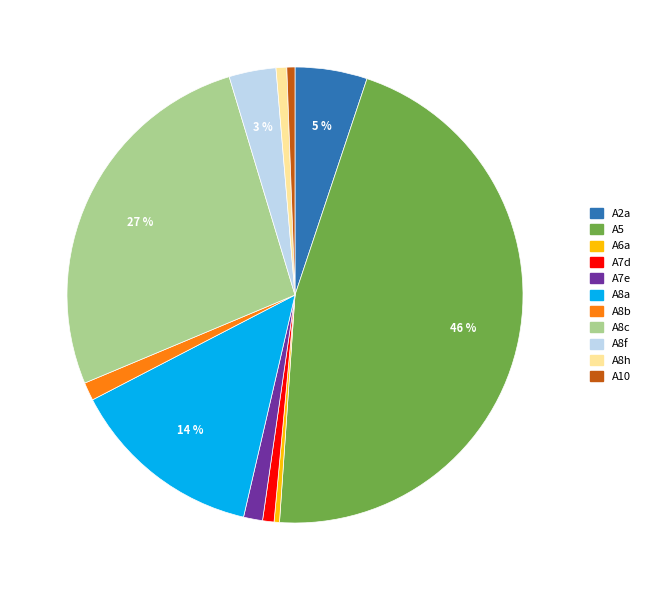

To the nearest percent, what is the combined percentage of A2a and A10?

6%